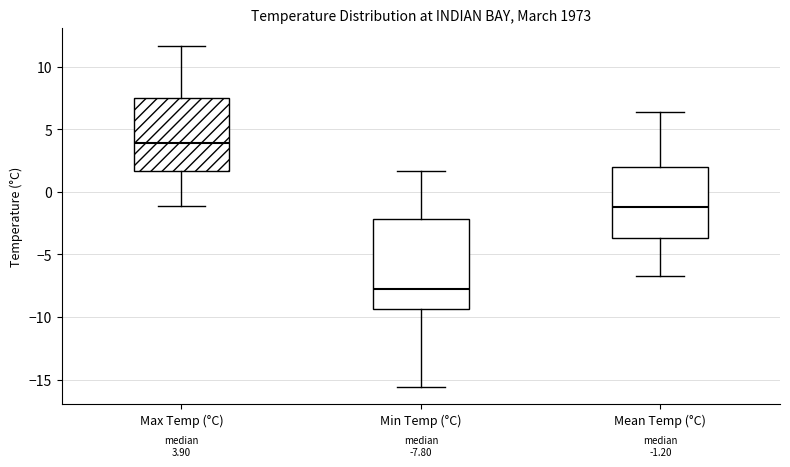

Which box's median line is the highest?

Max Temp (°C)